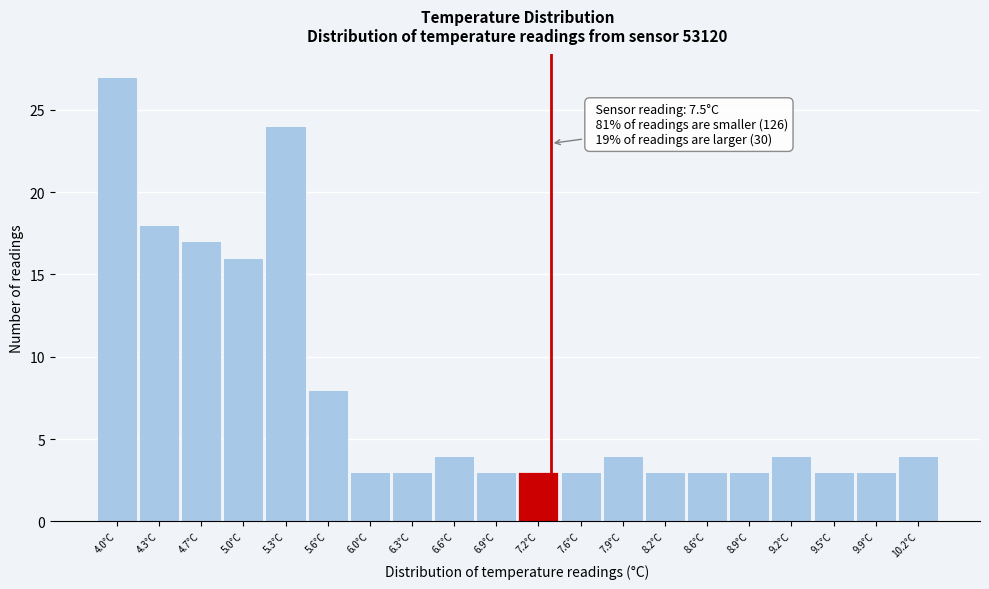

Reading left to right, transcribe all the data shown in this chart.

4.0°C=27	4.3°C=18	4.7°C=17	5.0°C=16	5.3°C=24	5.6°C=8	6.0°C=3	6.3°C=3	6.6°C=4	6.9°C=3	7.2°C=3	7.6°C=3	7.9°C=4	8.2°C=3	8.6°C=3	8.9°C=3	9.2°C=4	9.5°C=3	9.9°C=3	10.2°C=4